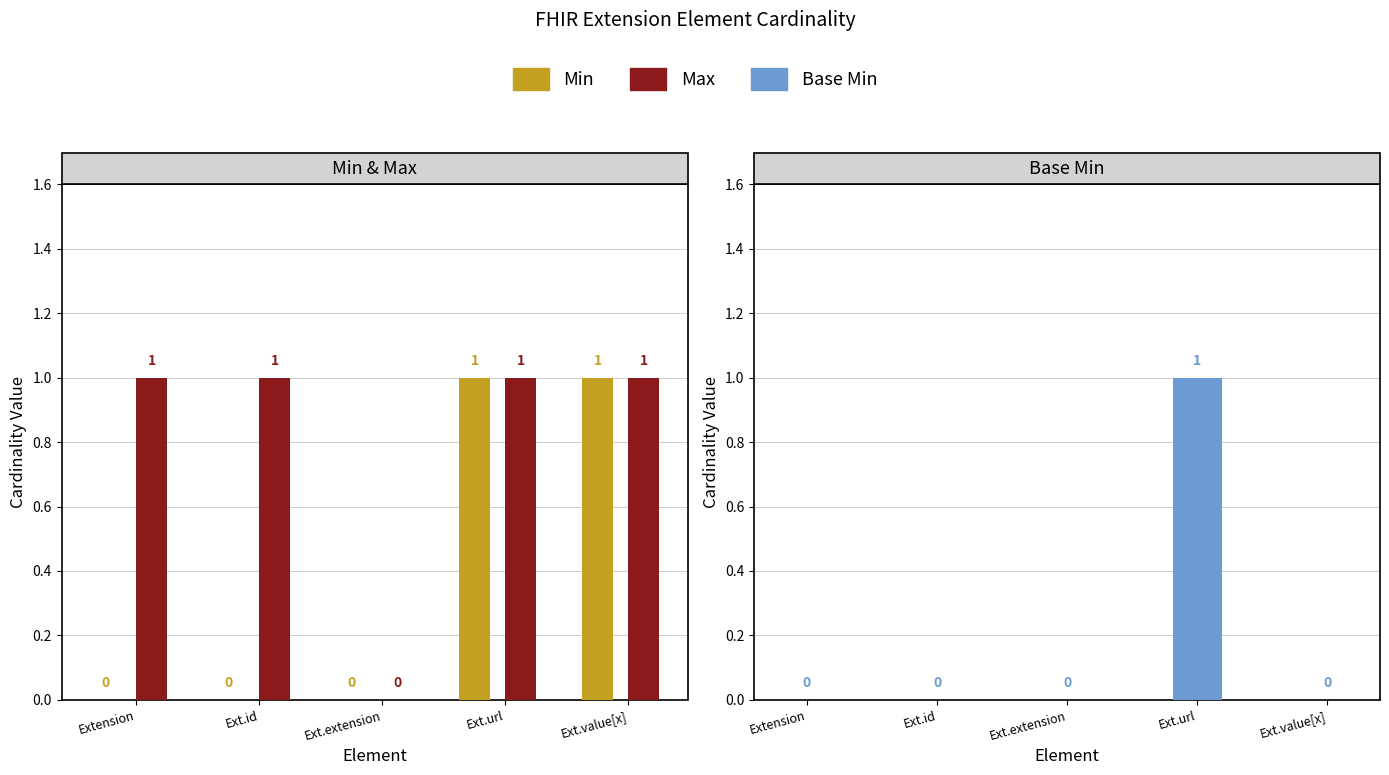

Between Extension and Ext.url, which is larger?

Ext.url